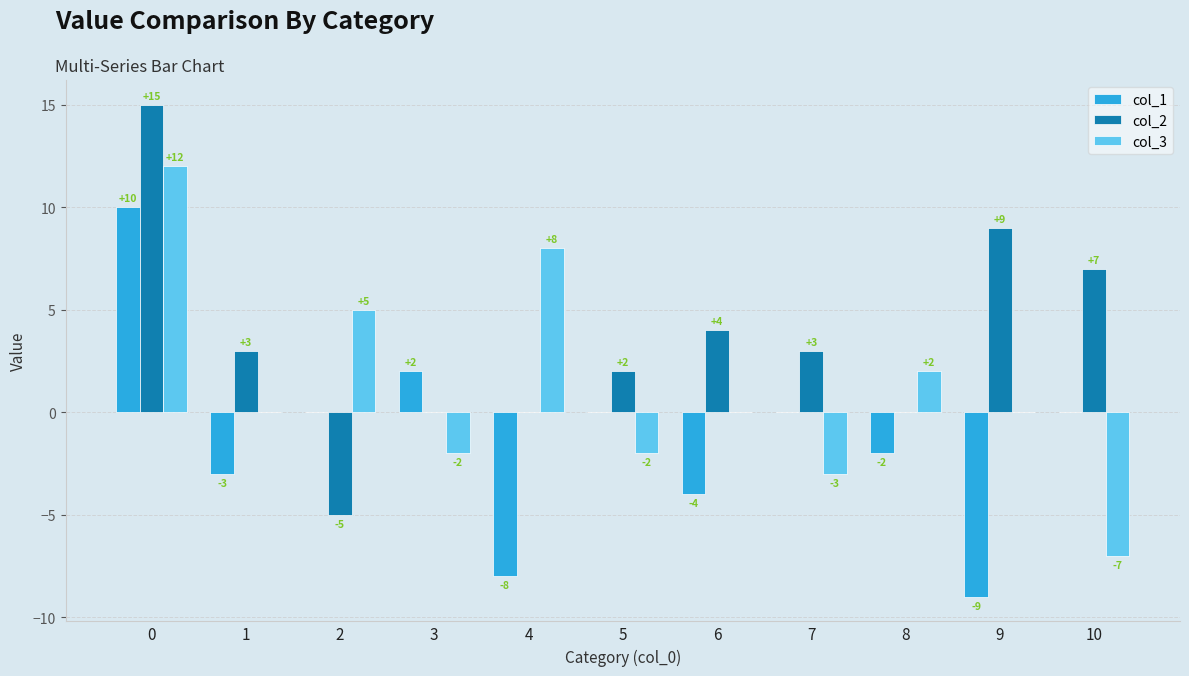

Is the value of col_2 at 3 greater than the value of col_1 at 4?

Yes